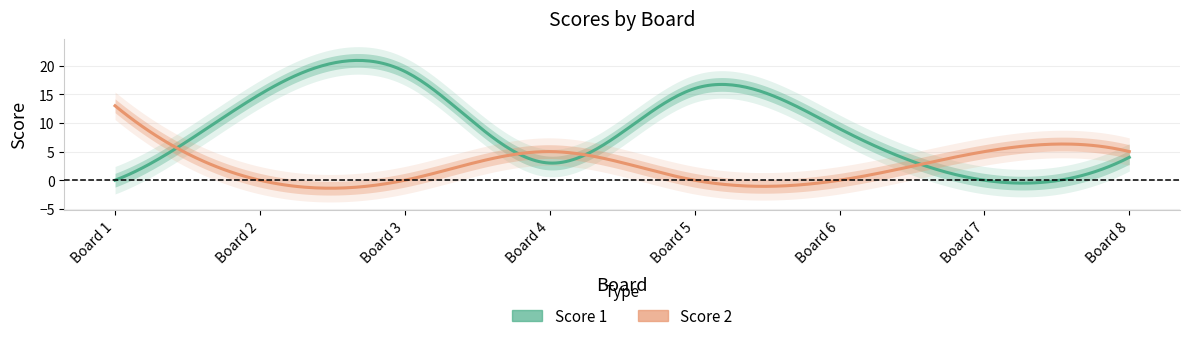

After their last crossing, which series has the higher values: Score 1 or Score 2?

Score 2